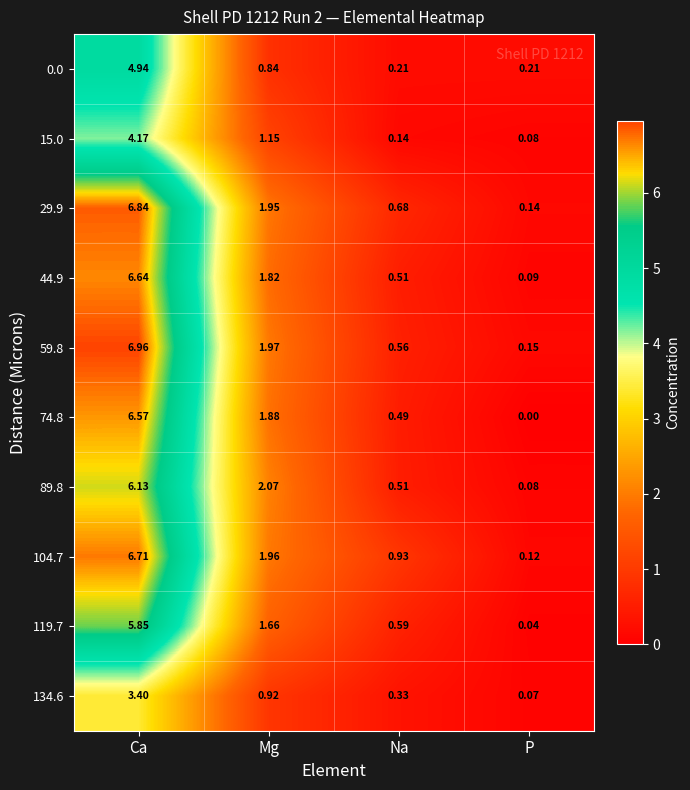

Count the number of data series in this chart.

10